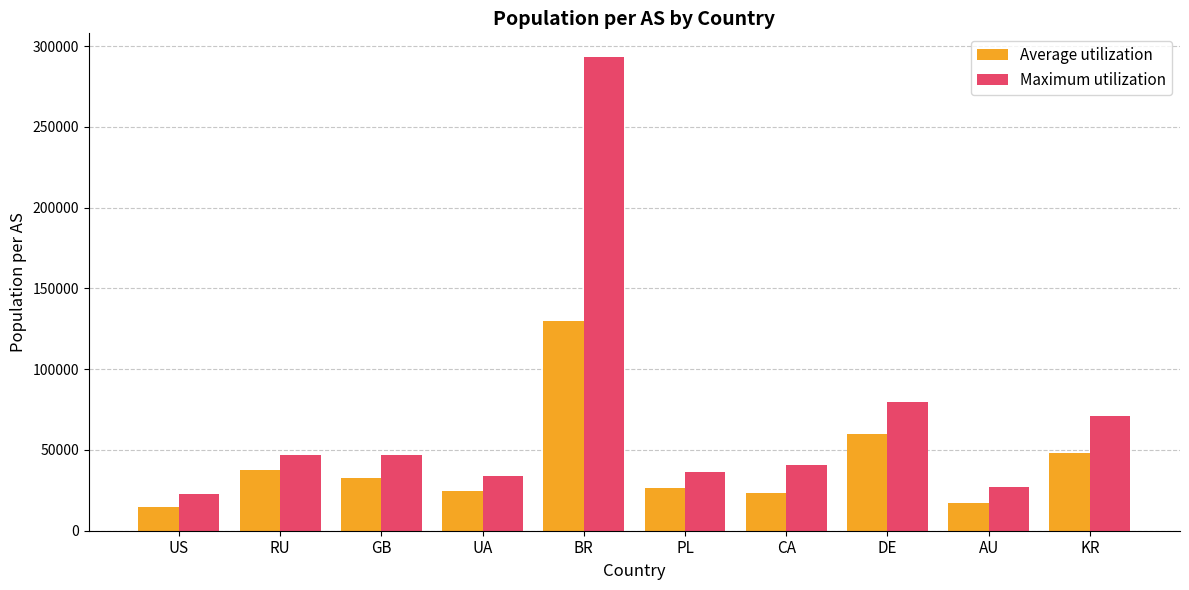

Which category has the highest value across all series?

BR